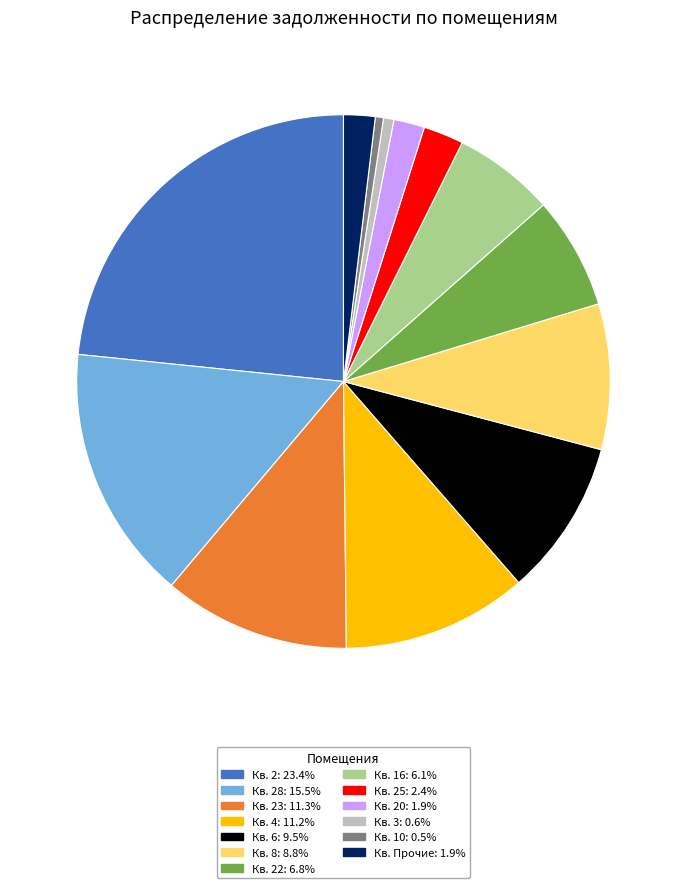

Is there any slice that represents more than half of the pie?

No